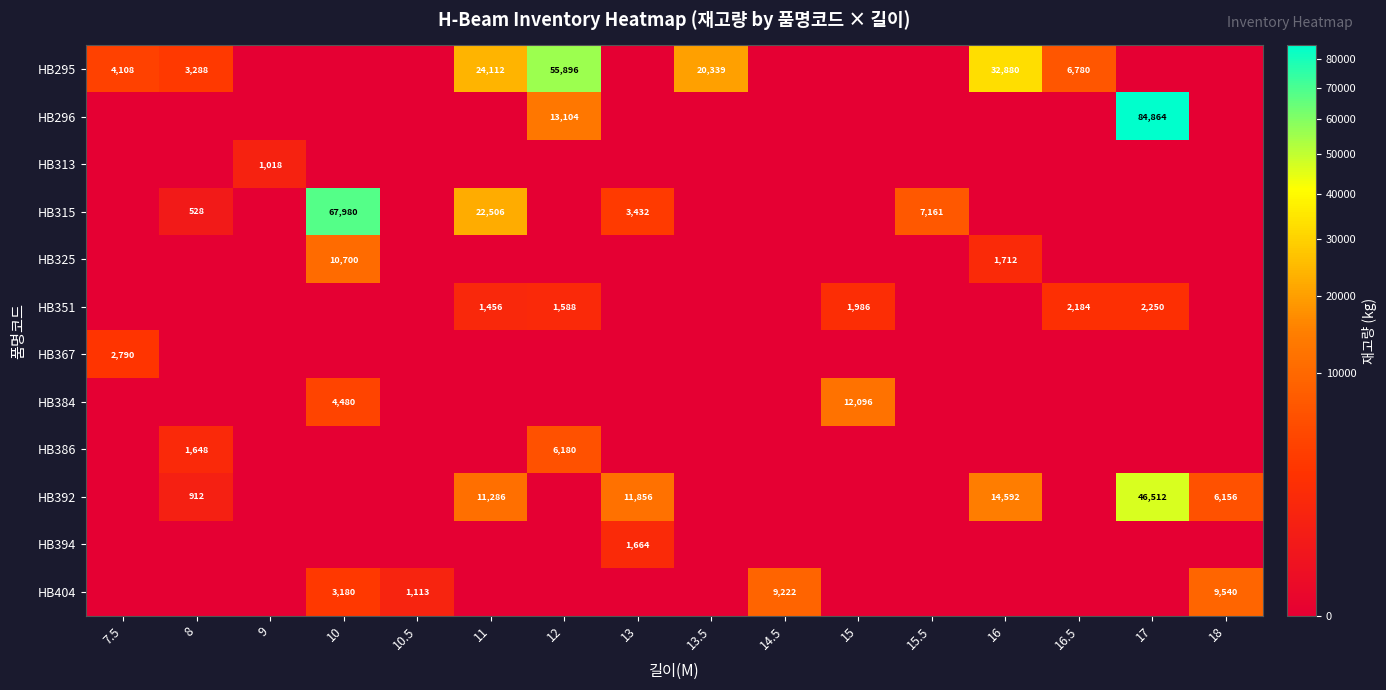

Count the number of data series in this chart.

12